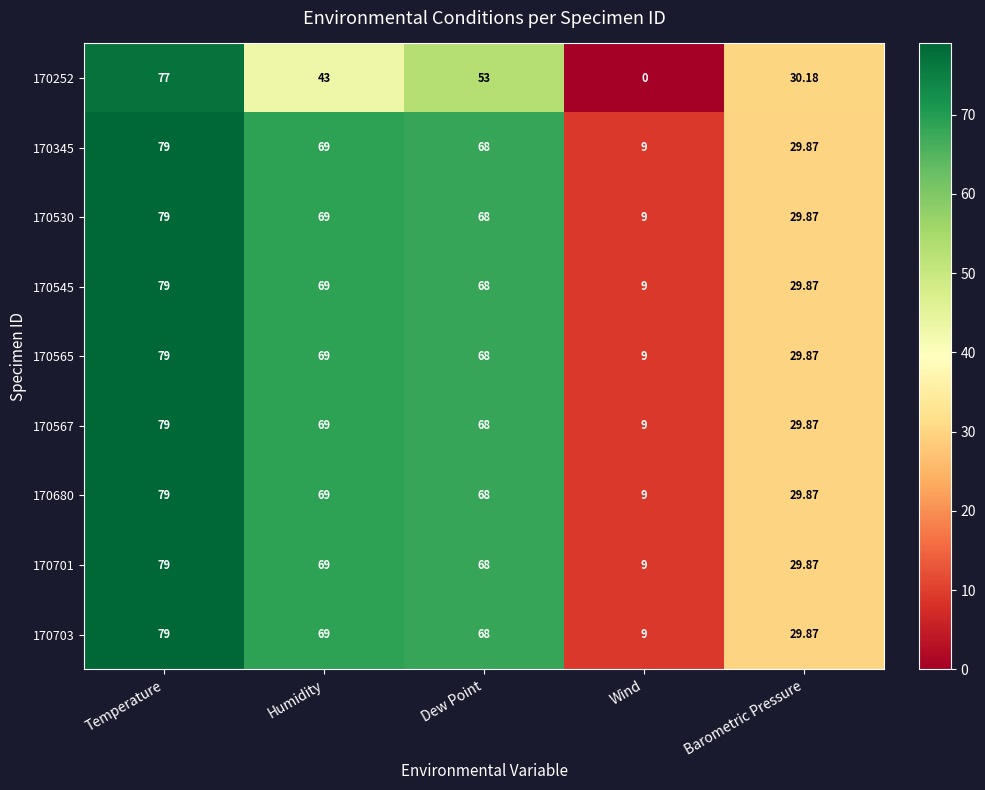

Where is 170345 nearest to the value 44?

Barometric Pressure